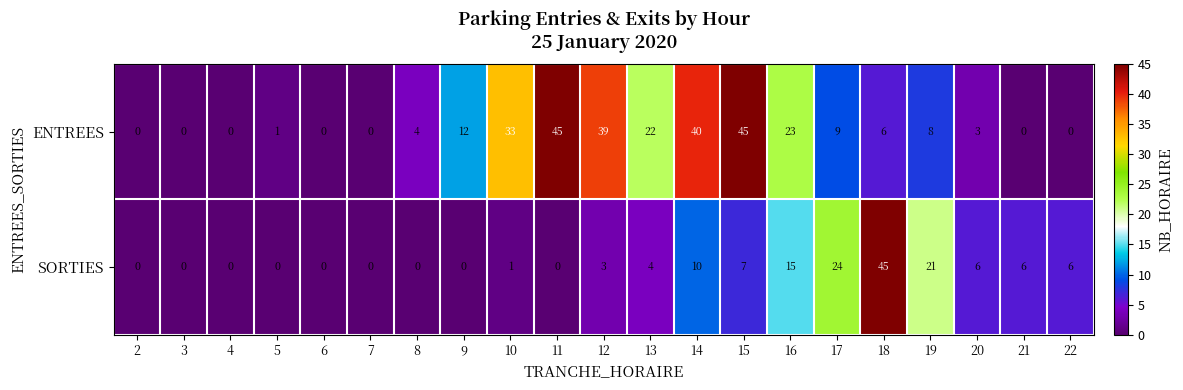

How many data points in SORTIES are less than 3?

10